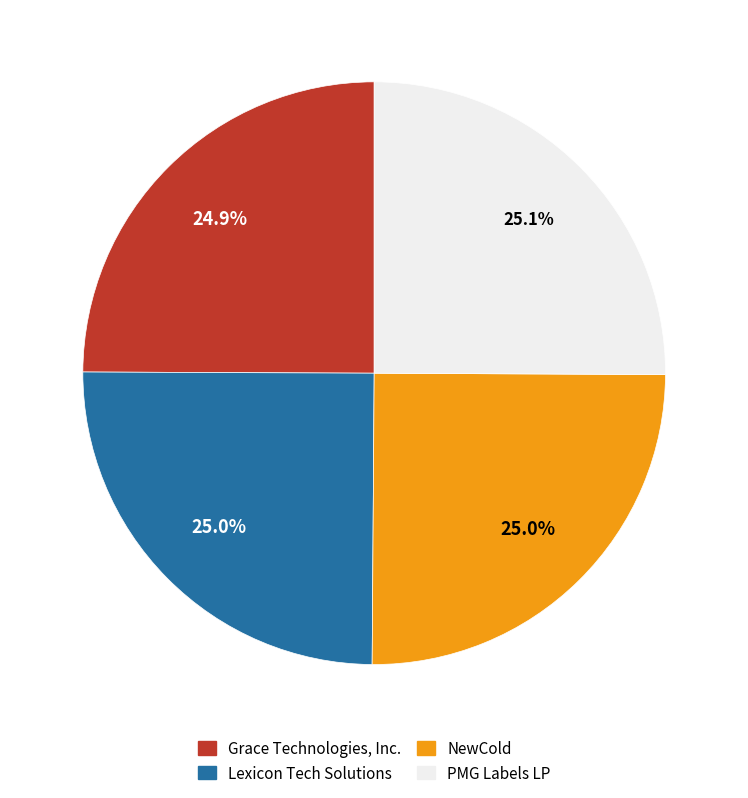

What is the ratio of the value at PMG Labels LP to the value at Grace Technologies, Inc.?

1.0